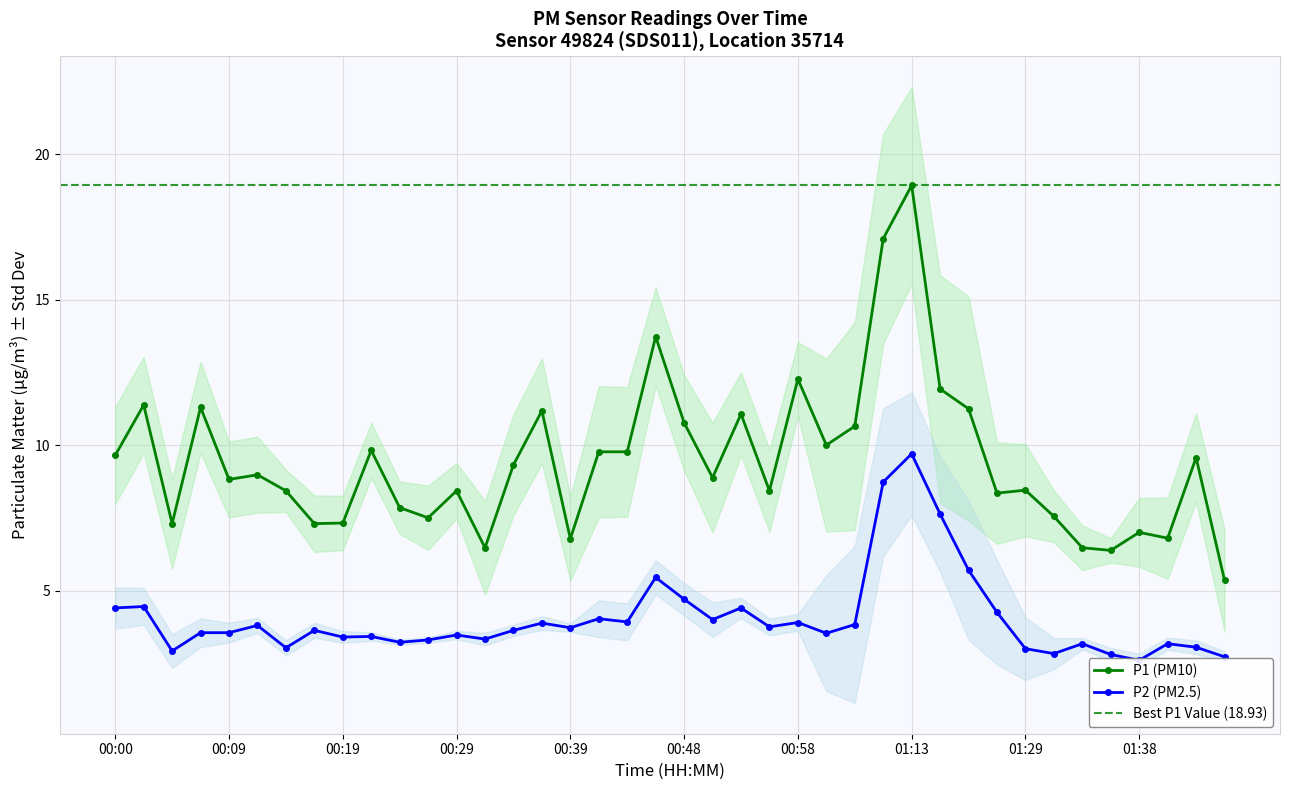

Is it true that P2 equals 4.4 at 00:53?

True